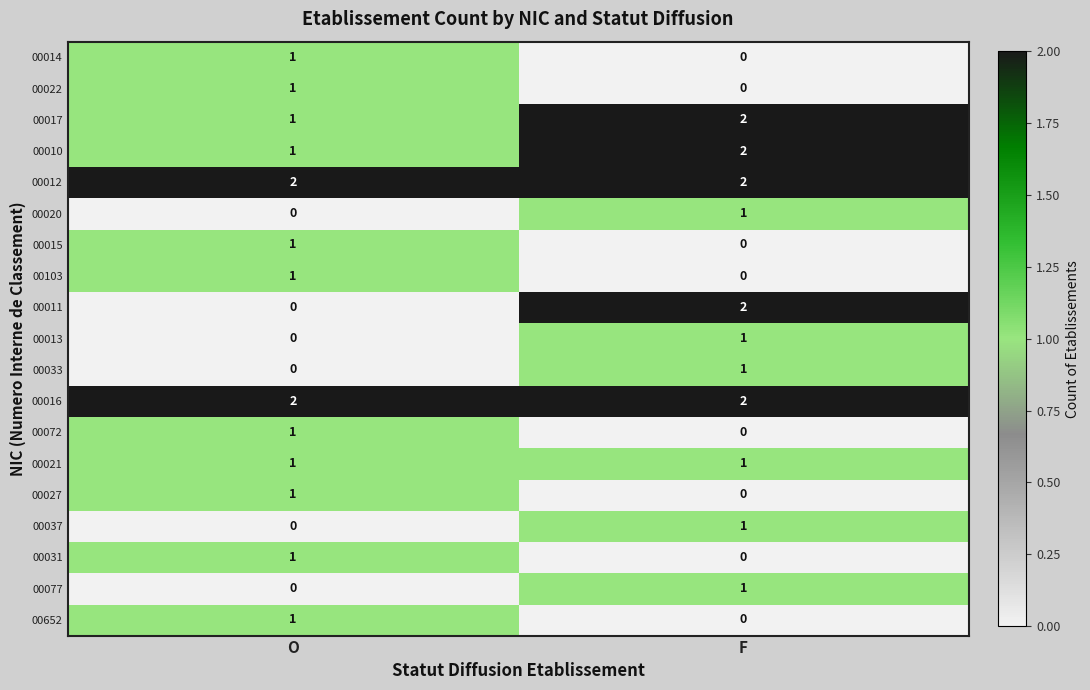

Which series has the widest spread of values?

00011